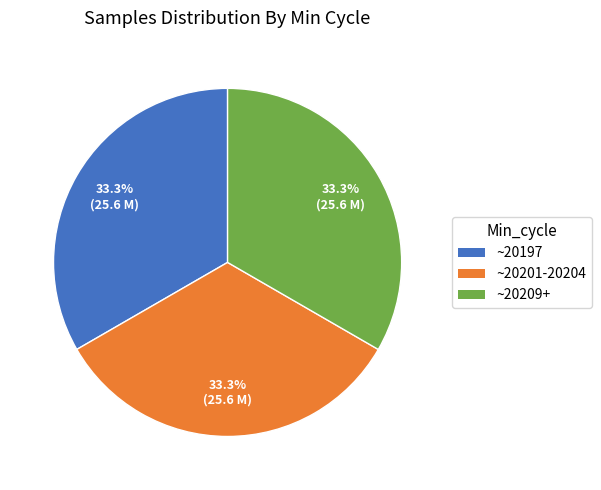

To the nearest percent, what is the average slice percentage?

33%